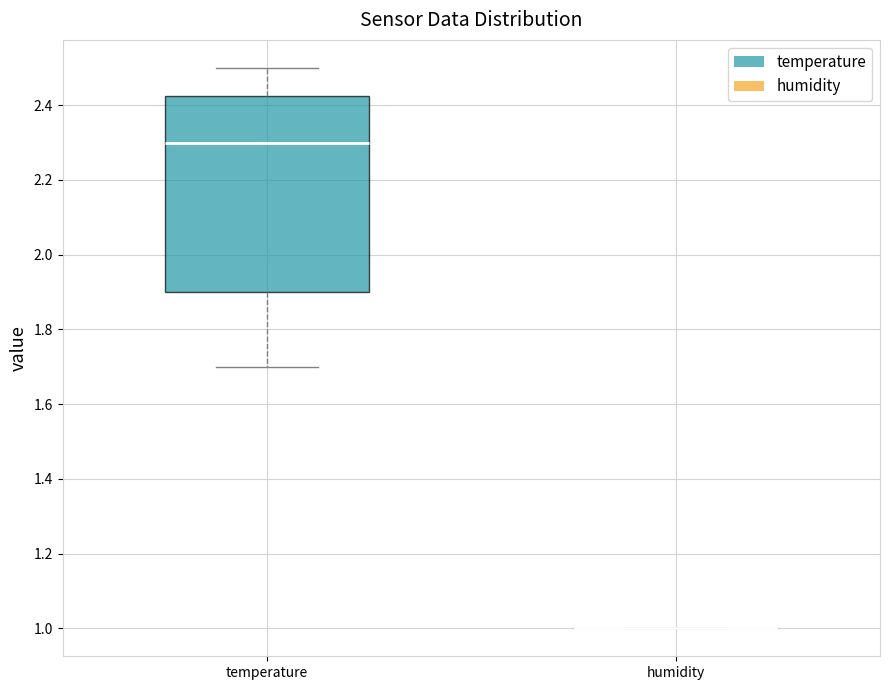

Reading left to right, read every box against the y-axis: the position of its median line, the range the box covers, and the ends of its whiskers. The values are not printed on the chart, so give them approximately, as read against the axis.

temperature: median 2.30, box 1.90 to 2.42, whiskers 1.70 to 2.50
humidity: box collapsed to a line at 1.00, whiskers 1.00 to 1.00